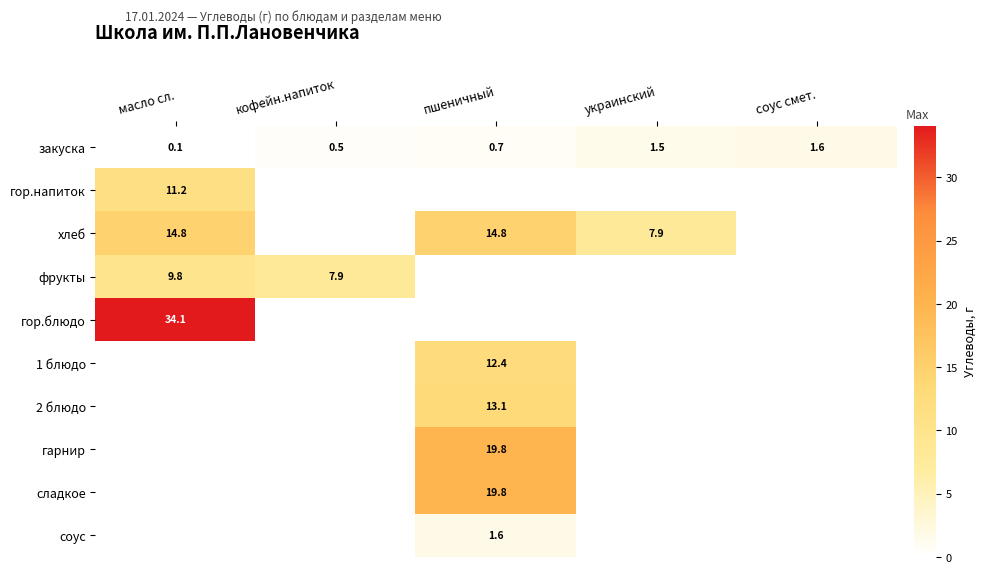

Is it true that соус equals 2.7 at пшеничный?

False